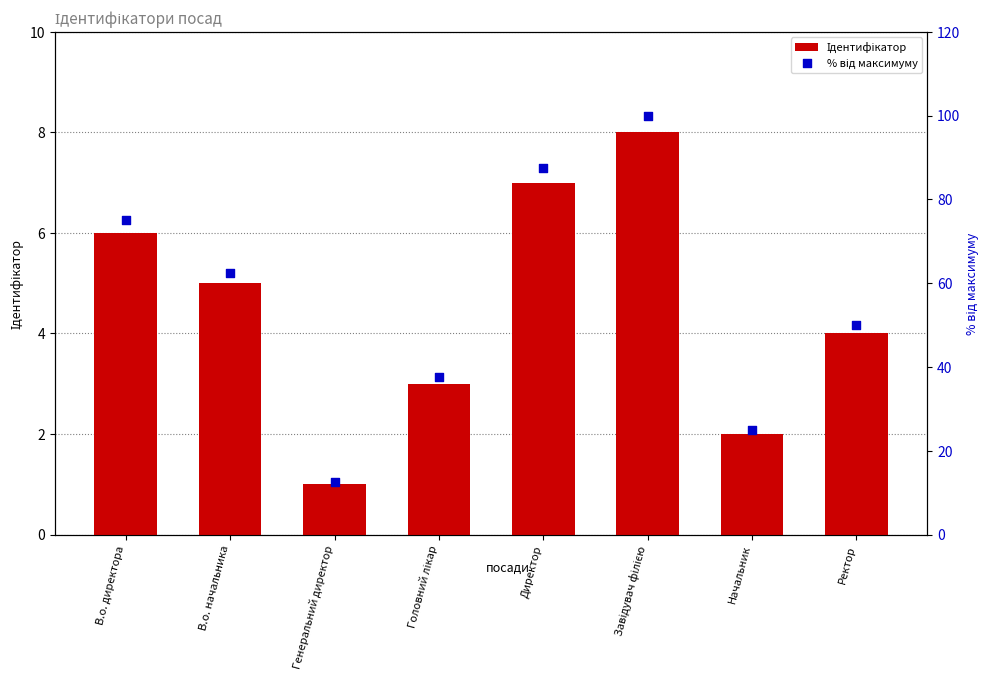

At how many categories does at least one series exceed 88?

1